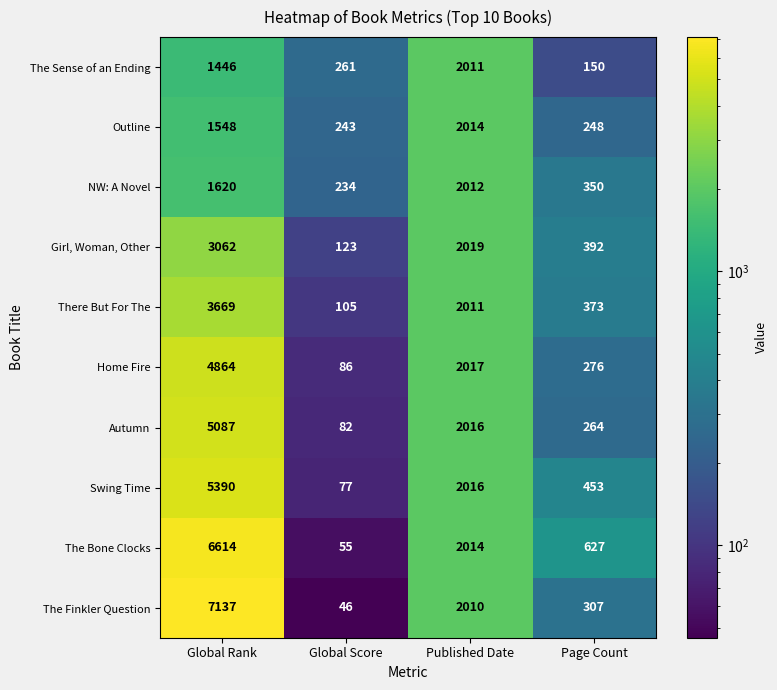

What is the total value across all series at Page Count?

3440